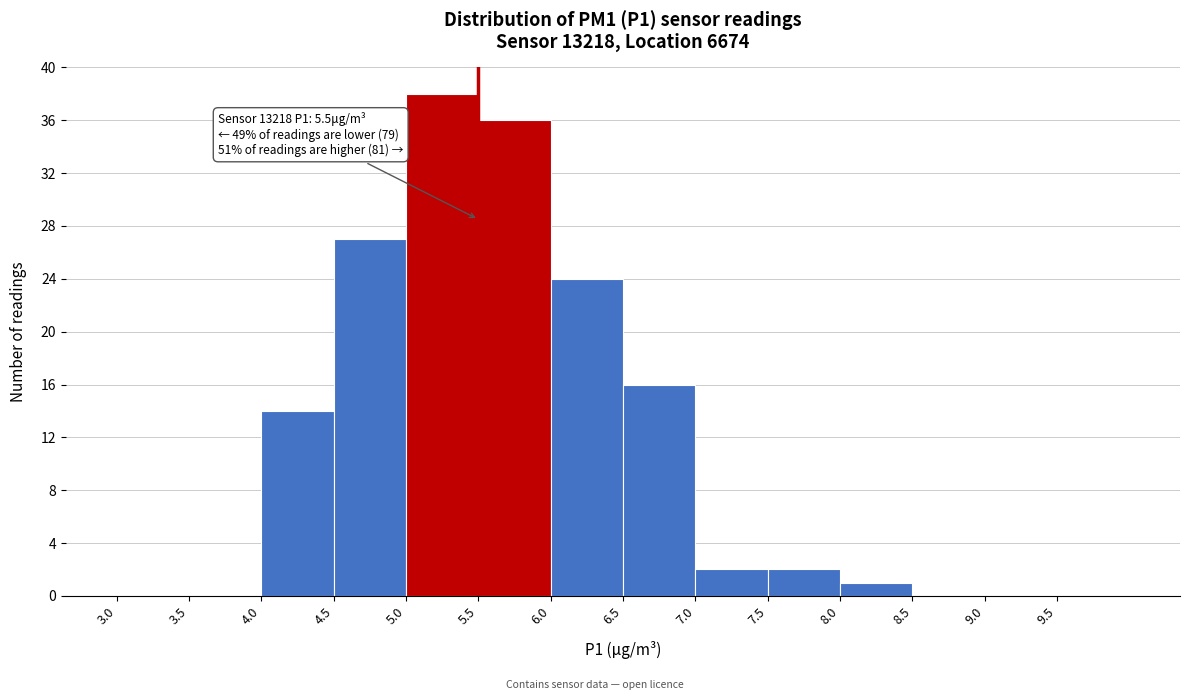

Over which range of the x-axis is the bar tallest?

5.0 to 5.5